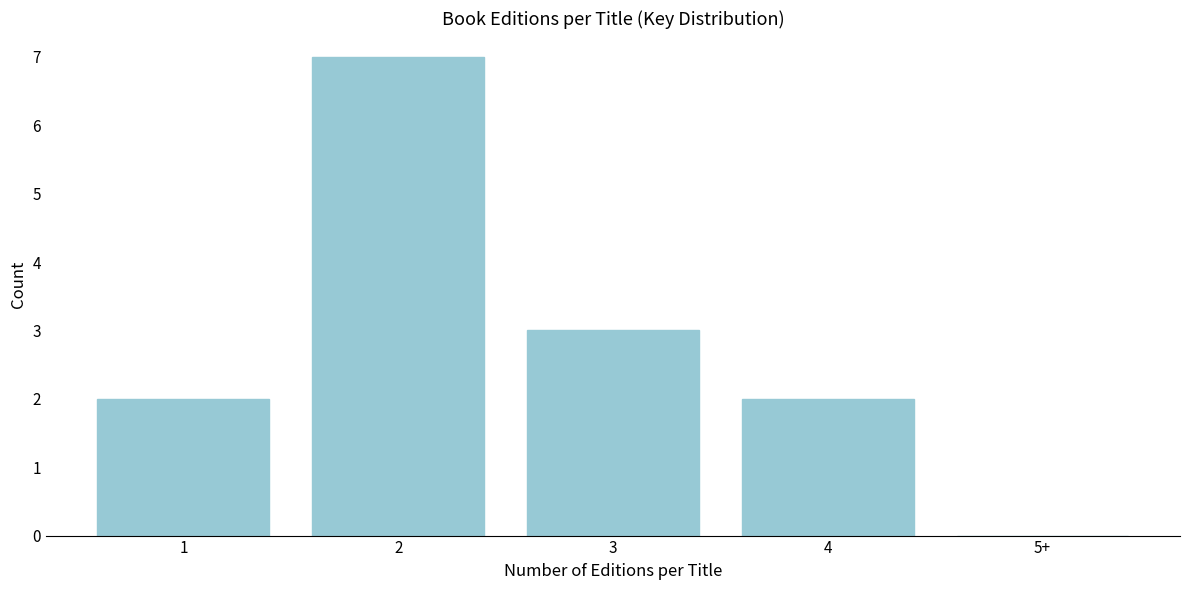

Reading left to right, what are all the values shown in this chart?

1=2	2=7	3=3	4=2	5+=0